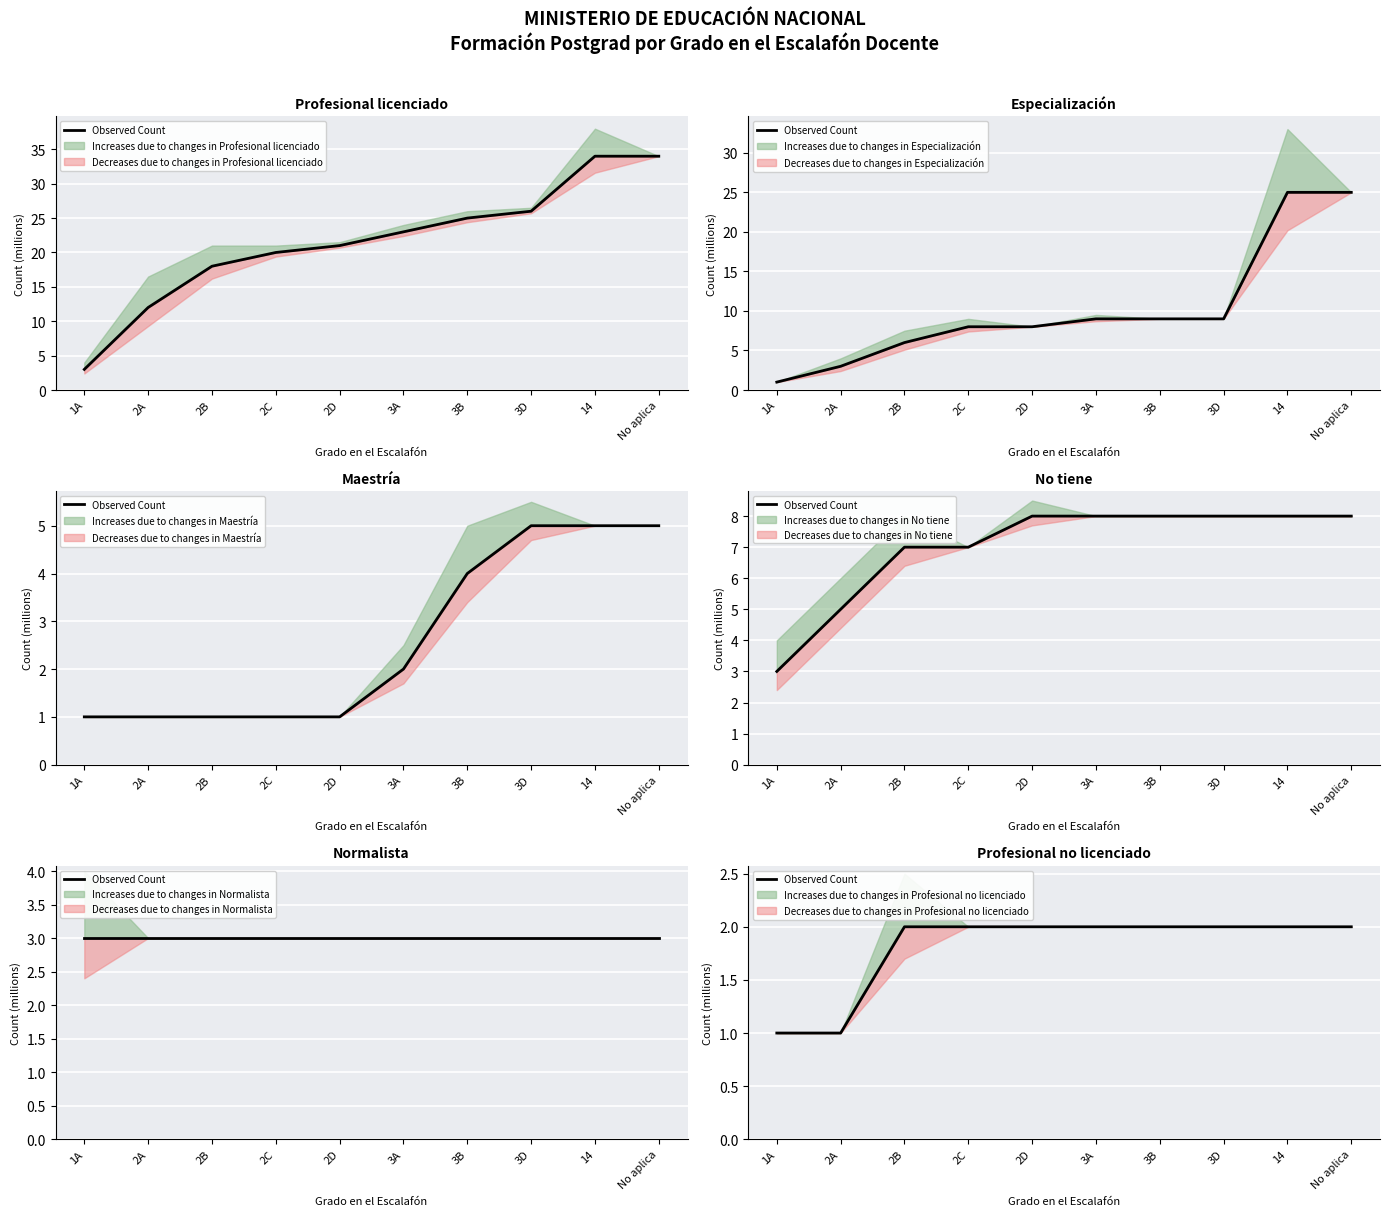

What is the sum of all values?

18